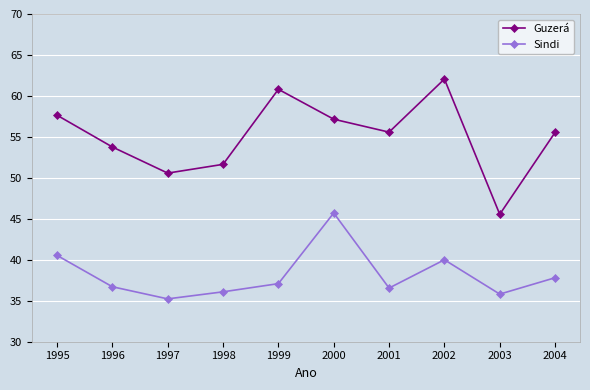

What is the sum of all Sindi values?

381.5